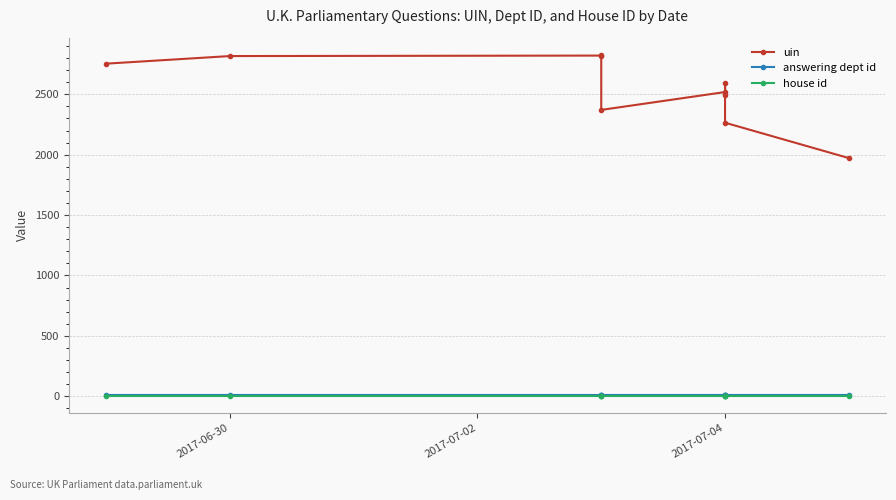

Which label corresponds to the smallest value in the chart?

2017-06-30